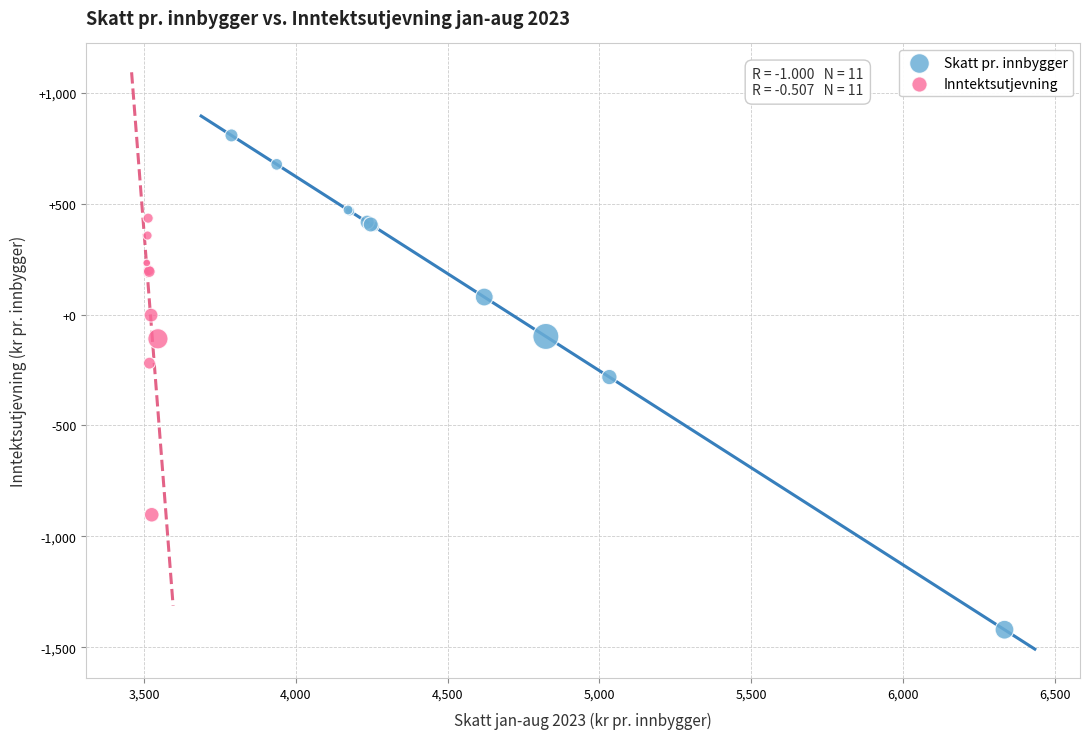

Which series reaches the minimum Y coordinate?

Skatt pr. innbygger